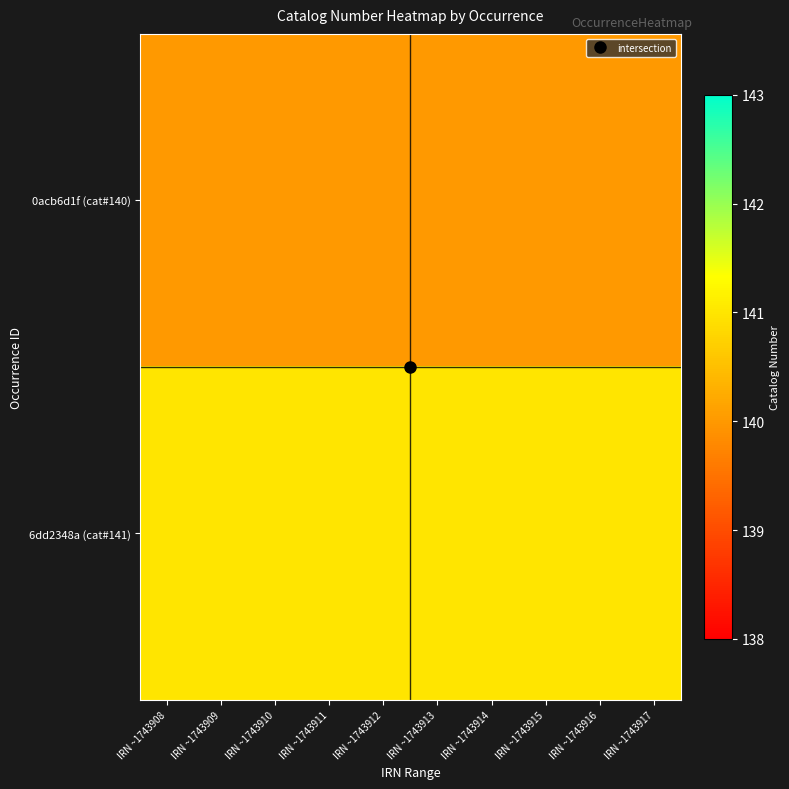

How many distinct data groups are displayed?

2